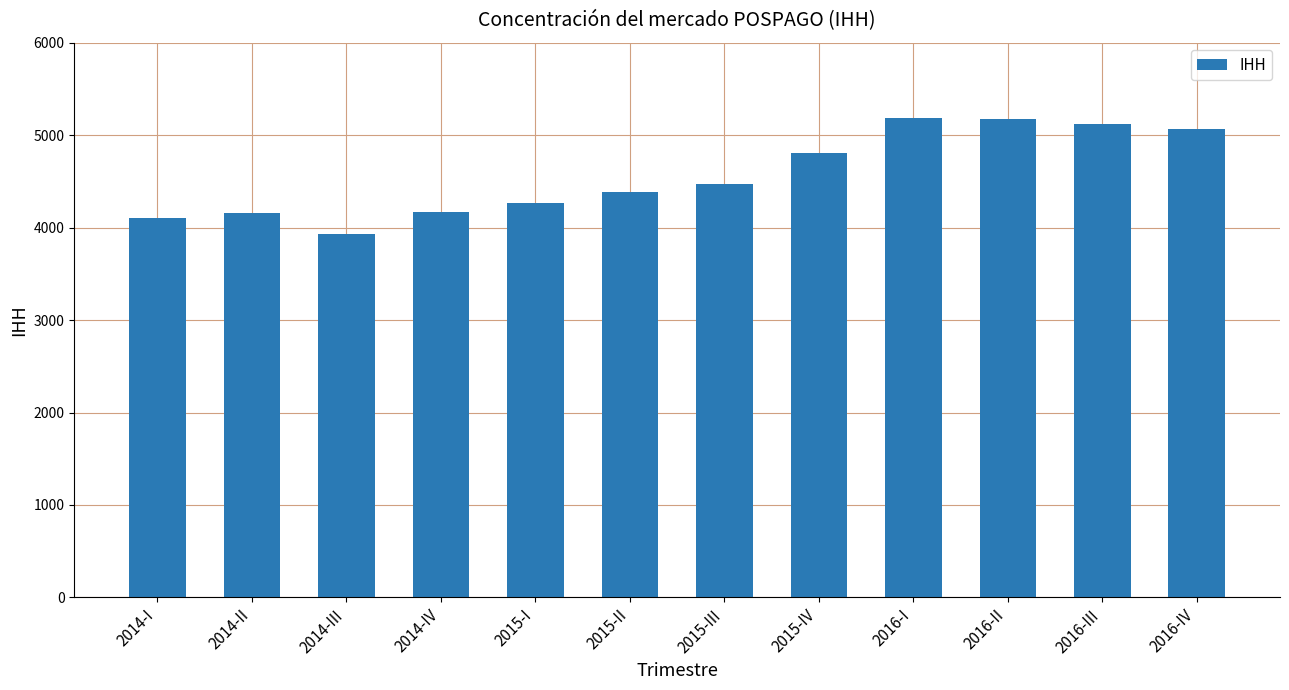

What is the value of the 2nd bar from the left?

4160